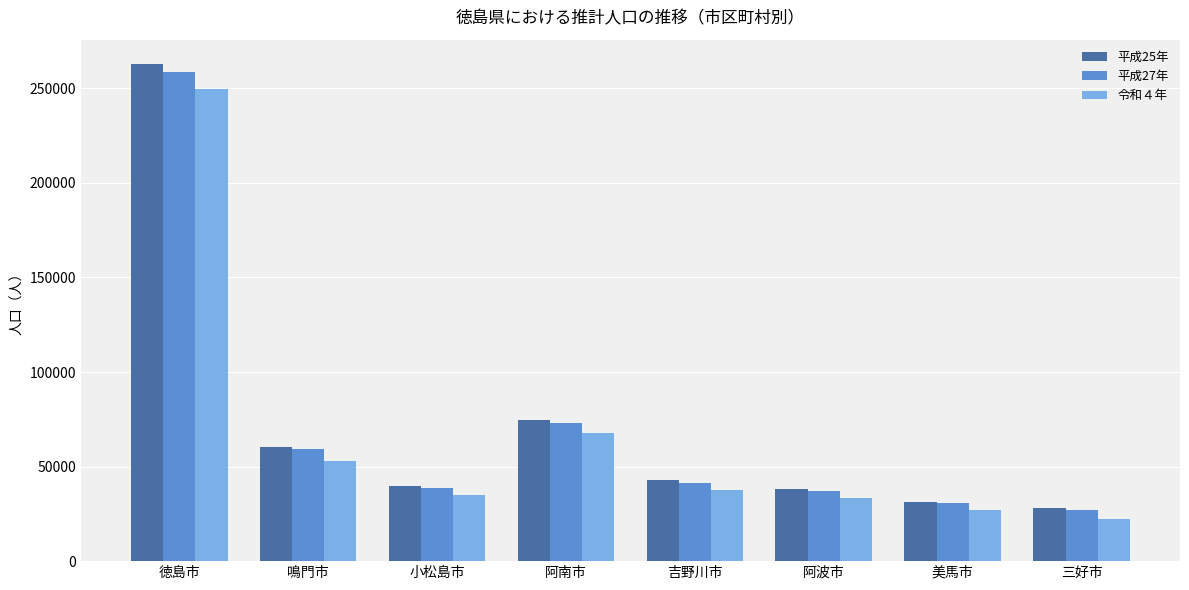

What is the sum of the 平成27年 values at 鳴門市 and 阿波市?

96303